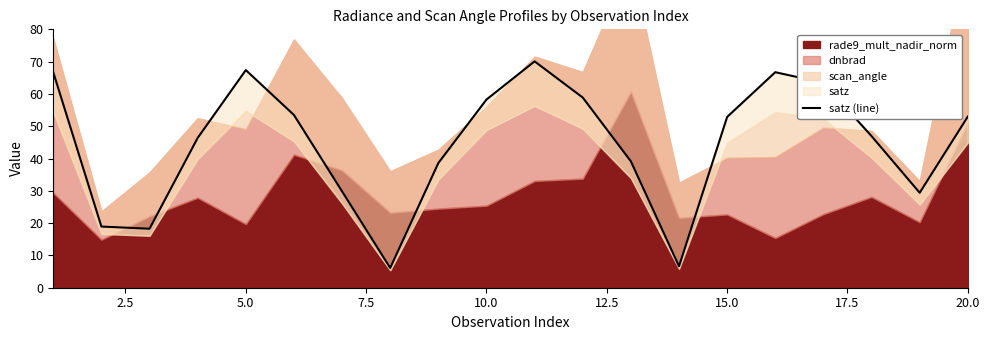

Which has a higher value, 11 or 17.5?

11